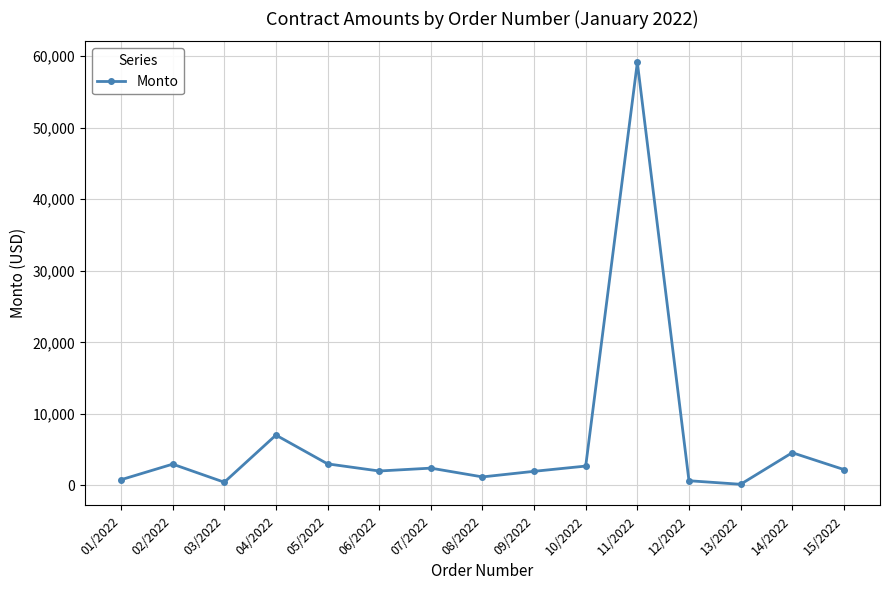

The chart shows a value of 2983.2 at 02/2022. True or false?

True